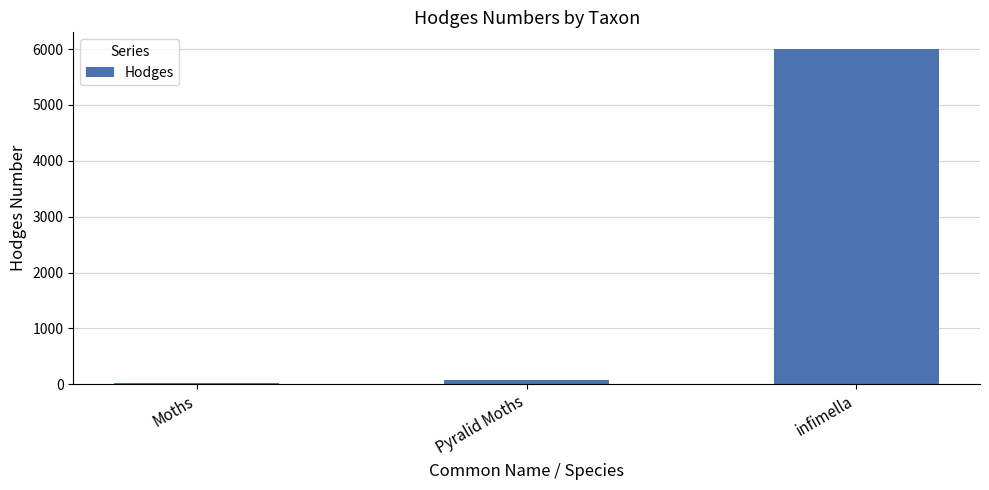

Rank the categories by value from highest to lowest.

infimella, Pyralid Moths, Moths